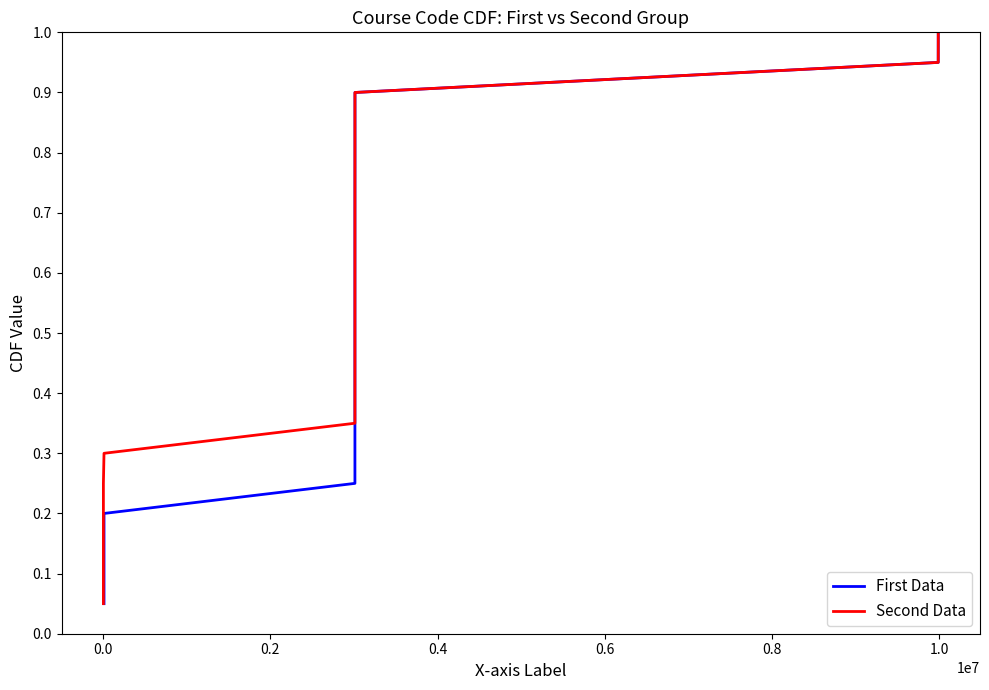

Count the number of categories in the chart.

20